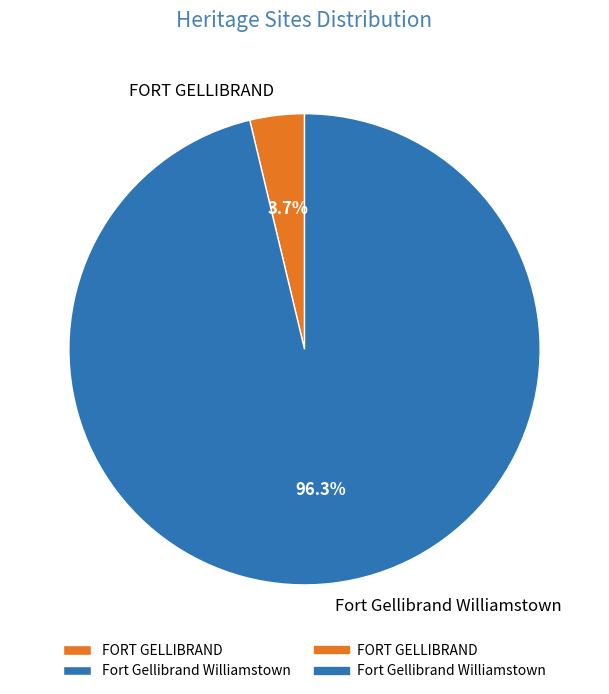

Combined, what portion of the pie is Fort Gellibrand Williamstown and FORT GELLIBRAND?

100.0%